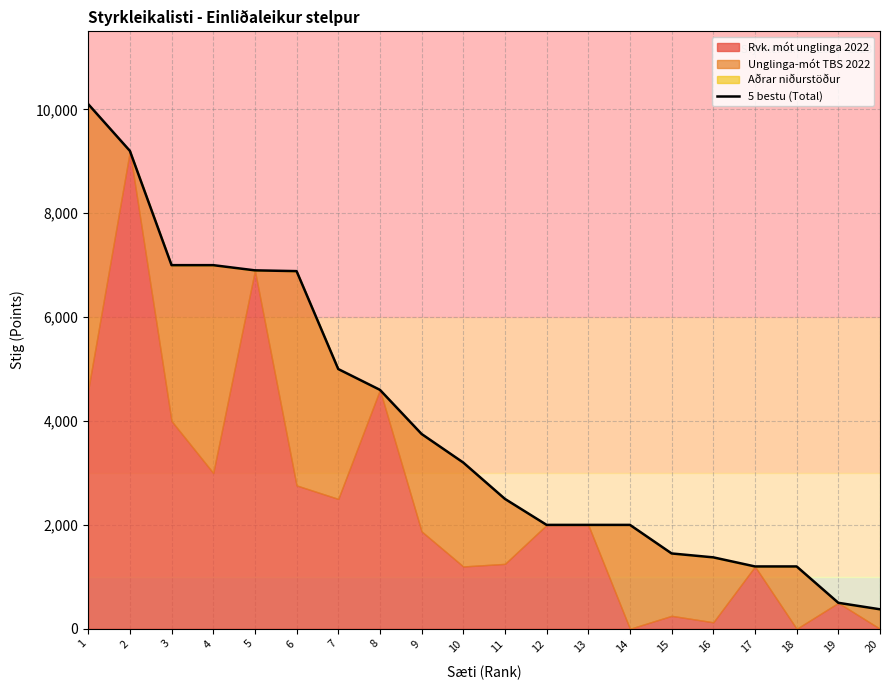

What is the difference between the second highest and second lowest values?

8700